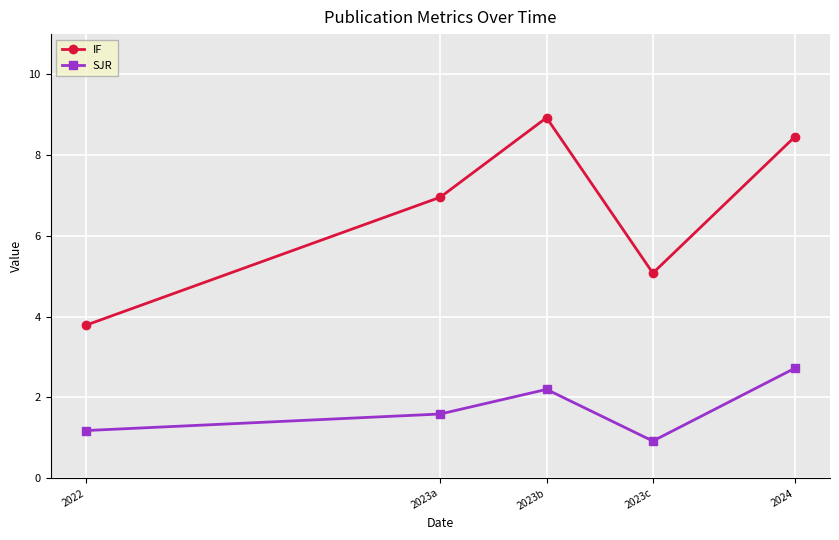

What position from the left is 2024?

5